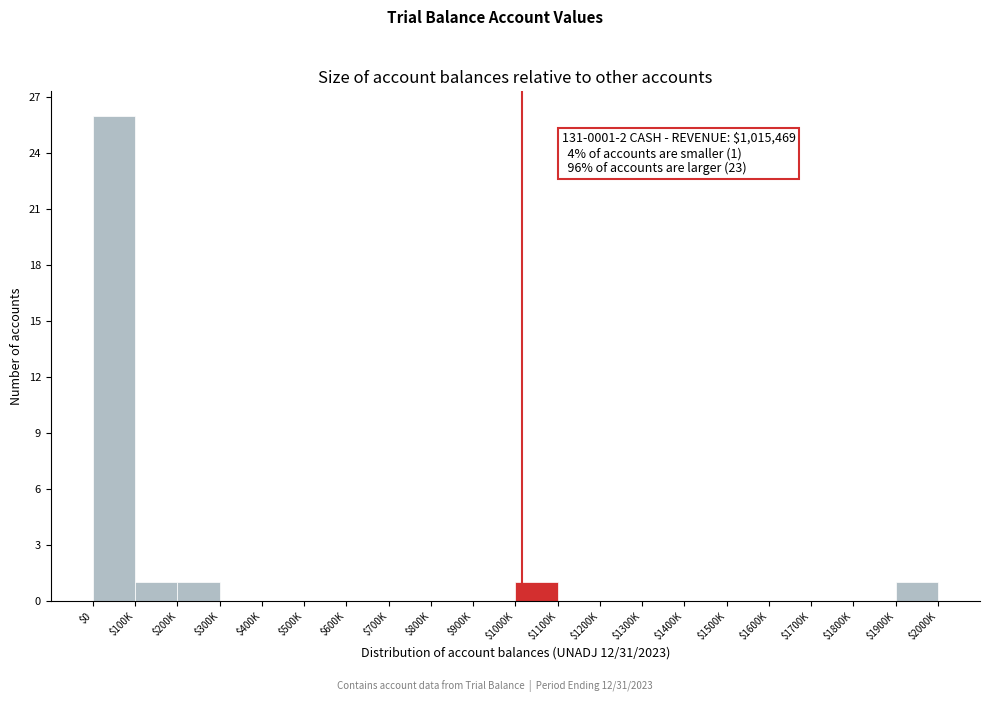

What is the sum of all values?

30